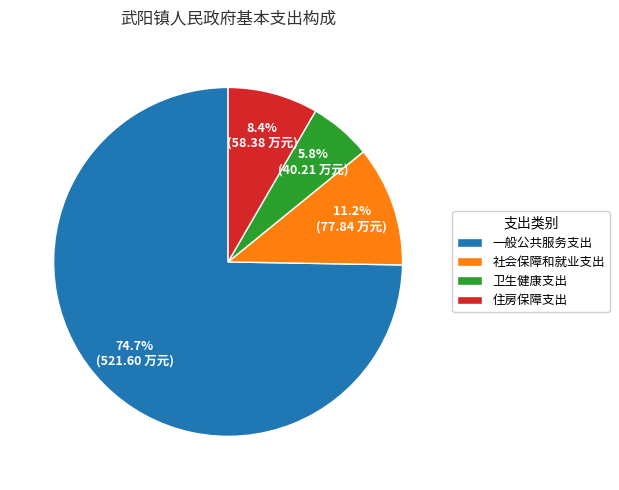

Count the number of slices in the pie.

4